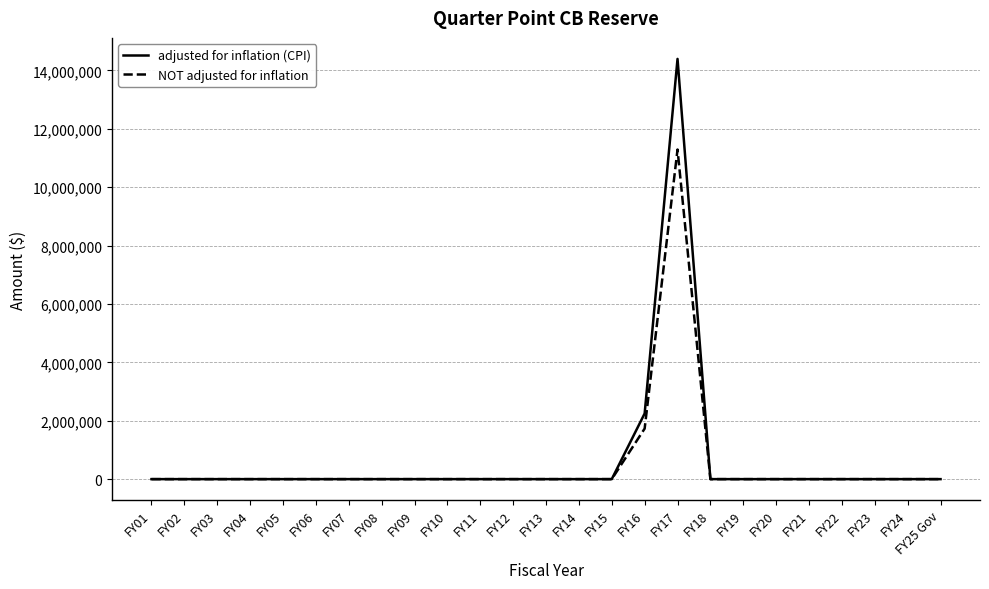

Which series has the largest range (max minus min)?

adjusted for inflation (CPI)